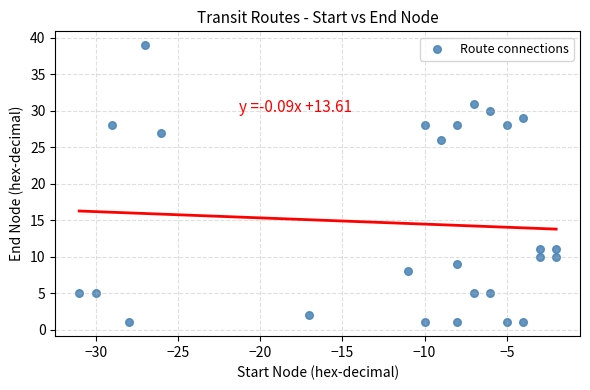

What Y value in the scatter plot is closest to 20?

26